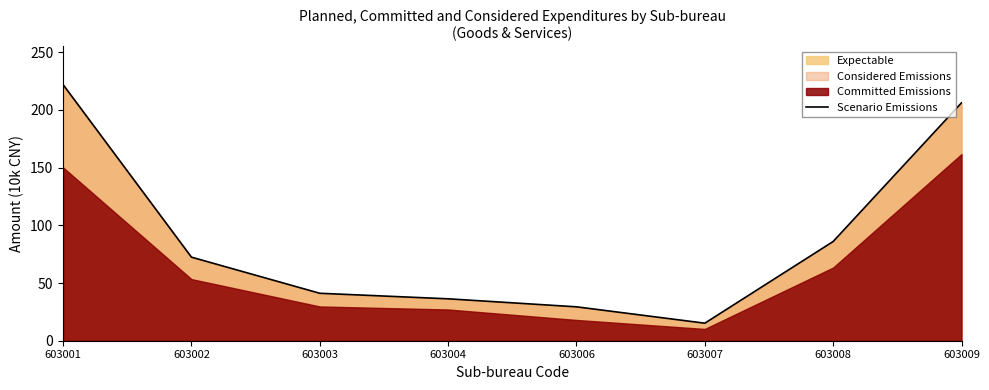

Reading left to right, list all the values displayed in this chart.

221.9	72.4	41.1	36.3	29.4	15.2	86.0	206.1